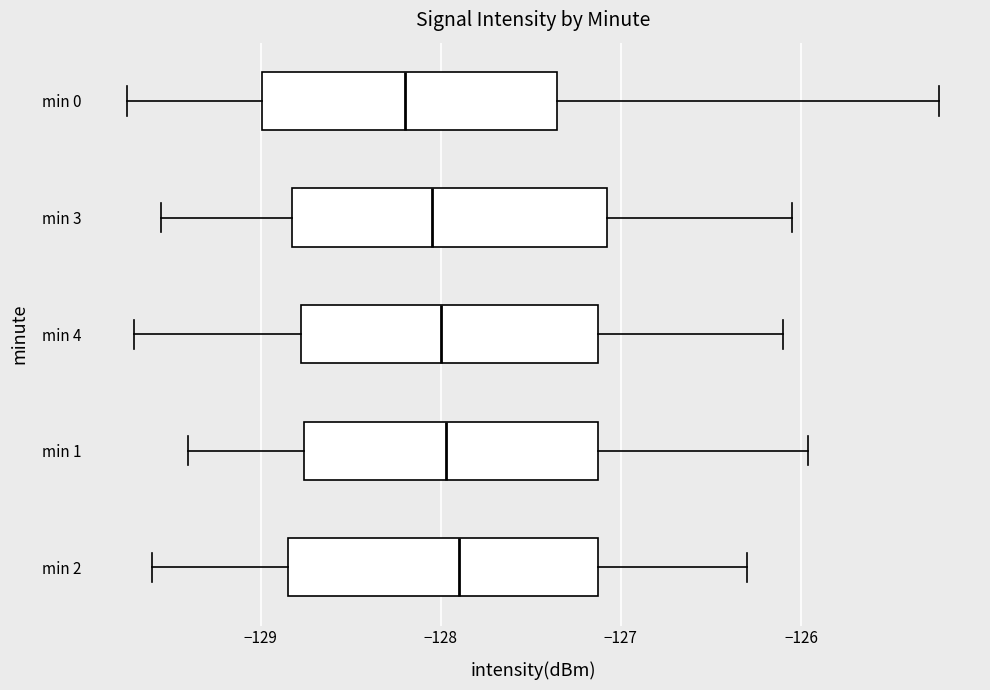

Which box's median line is the furthest to the left?

min 0